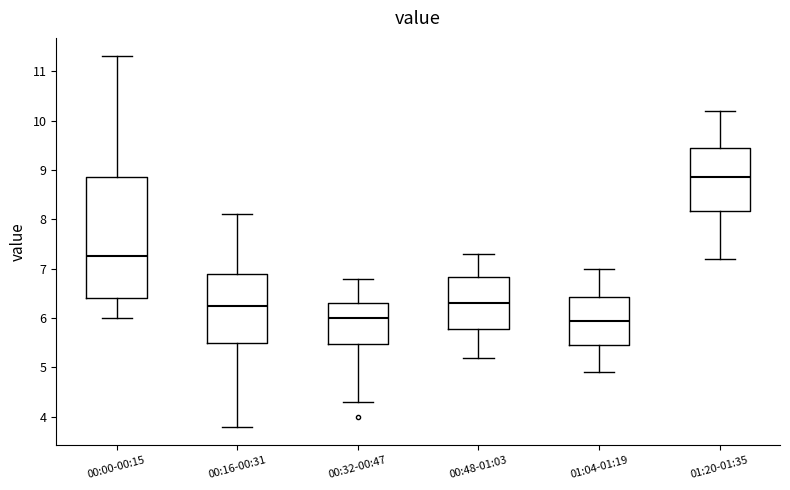

Reading left to right, transcribe this box plot: for each box, give where its median line is, the range the box spans, and where its two whiskers end, as read against the y-axis. The values are not printed on the chart, so give them approximately, as read against the axis.

00:00-00:15: median 7.3, box 6.4 to 8.9, whiskers 6.0 to 11.3
00:16-00:31: median 6.3, box 5.5 to 6.9, whiskers 3.8 to 8.1
00:32-00:47: median 6.0, box 5.5 to 6.3, whiskers 4.3 to 6.8
00:48-01:03: median 6.3, box 5.8 to 6.8, whiskers 5.2 to 7.3
01:04-01:19: median 6.0, box 5.5 to 6.4, whiskers 4.9 to 7.0
01:20-01:35: median 8.9, box 8.2 to 9.5, whiskers 7.2 to 10.2